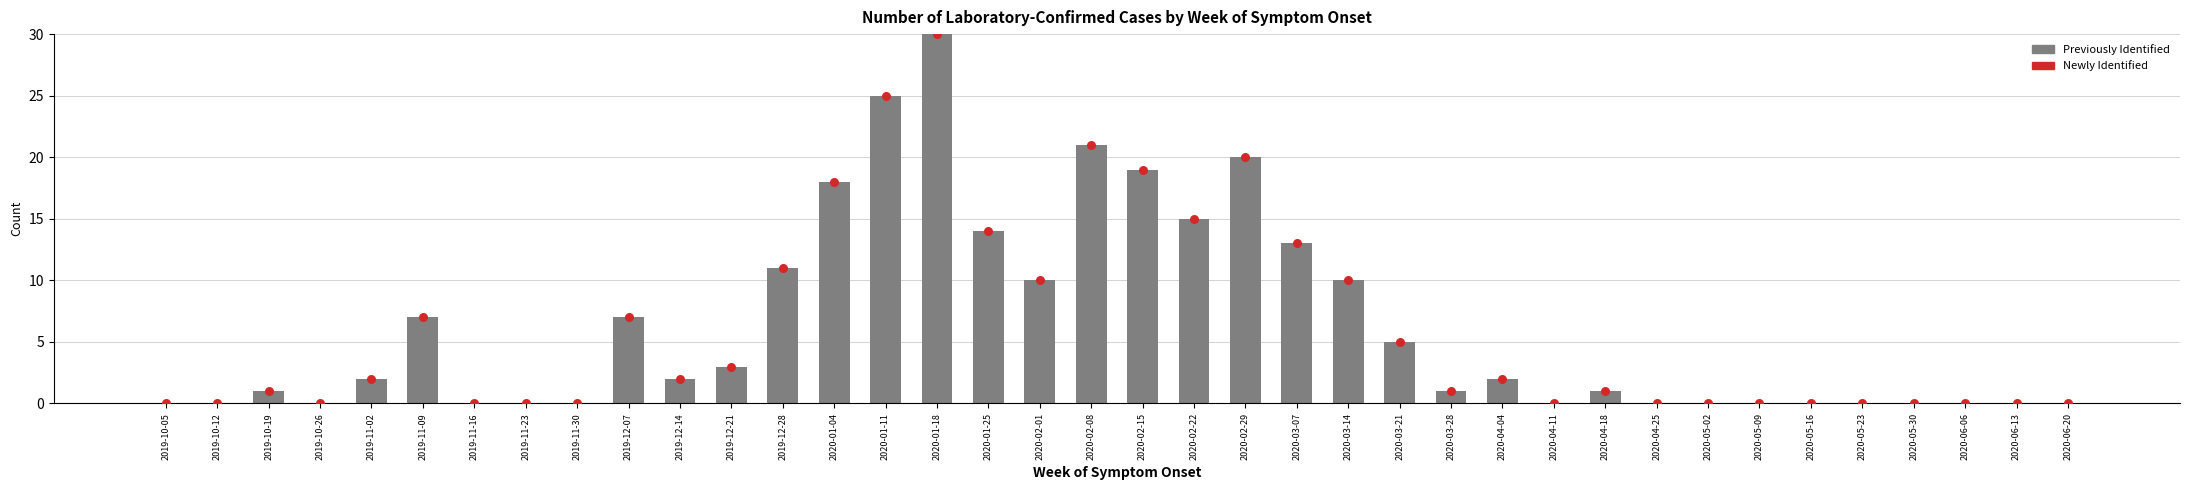

Which series contains the lowest Y value?

Previously Identified